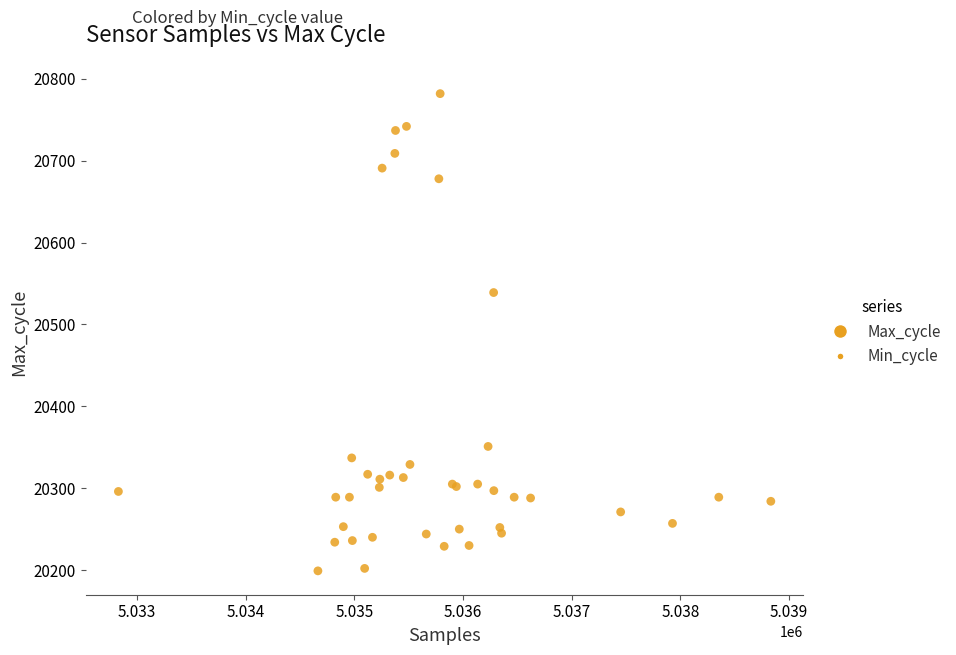

What Y value in the scatter plot is closest to 20490?

20539